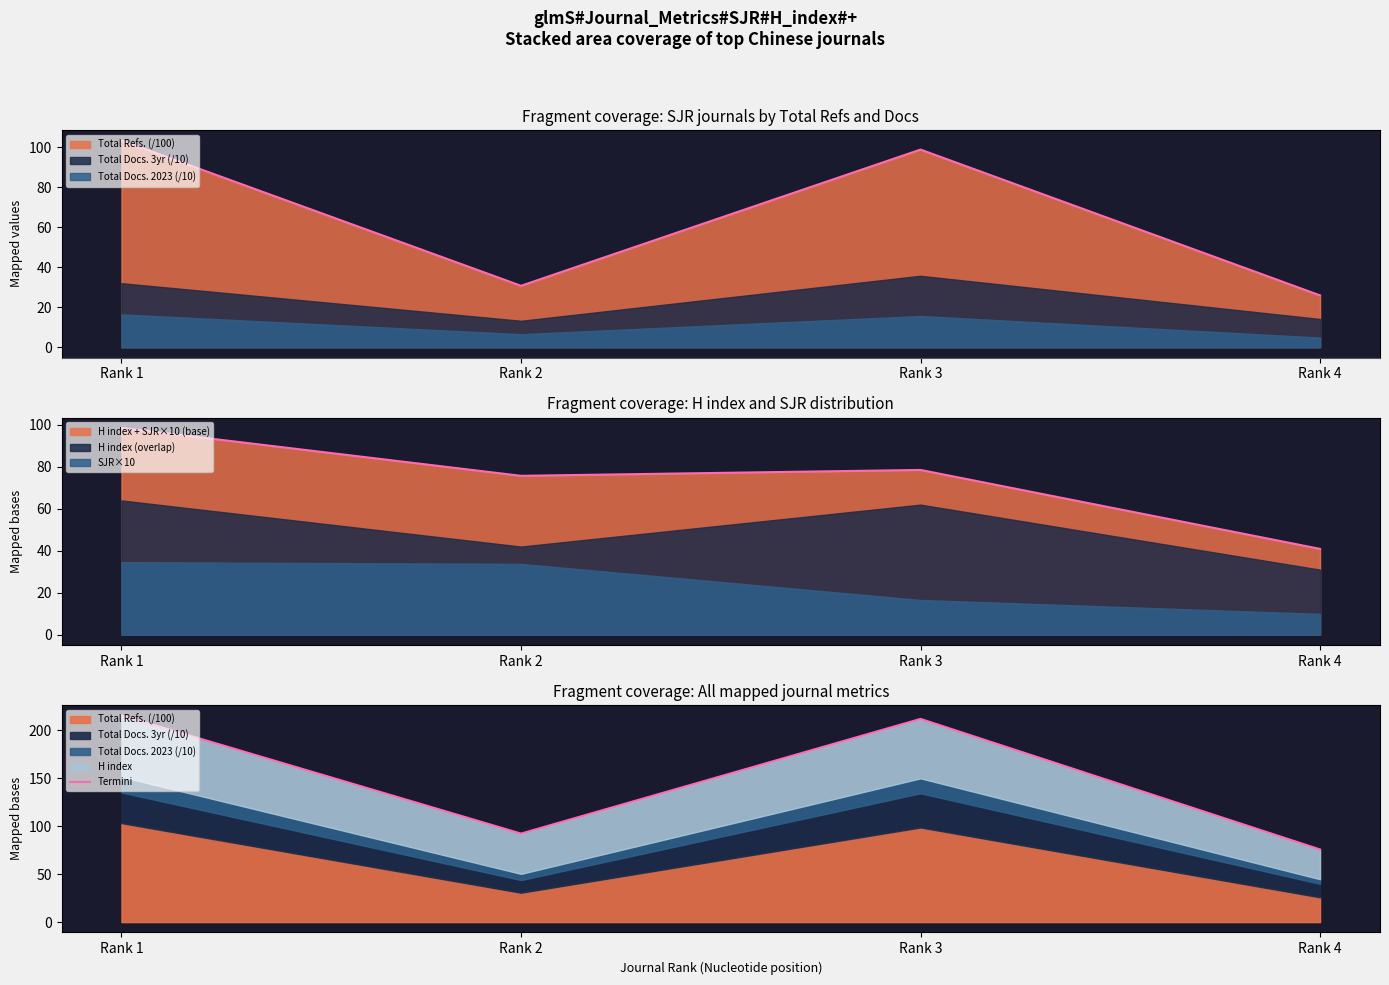

Does the chart display data point markers on the line(s)?

No